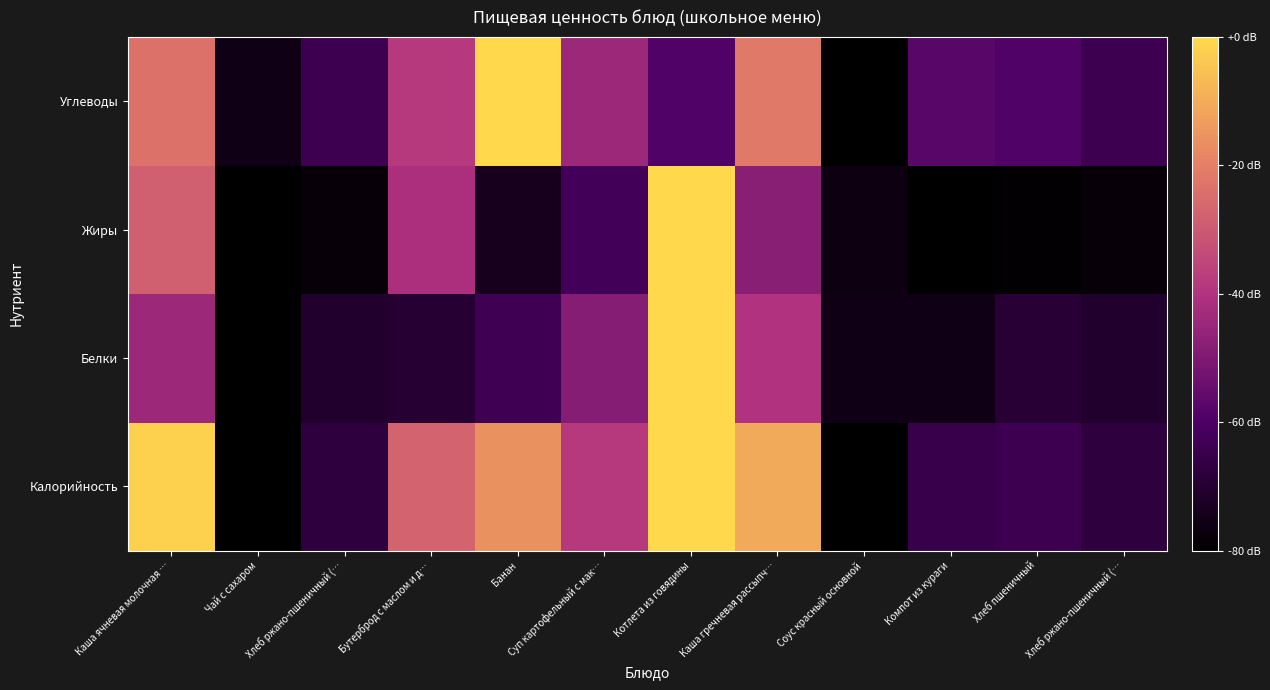

At how many categories does at least one series exceed 0?

12